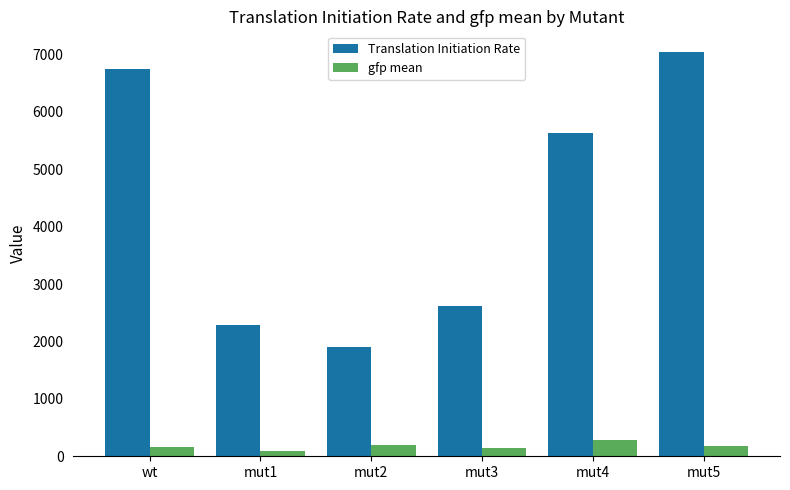

Which category has the highest value across all series?

mut5